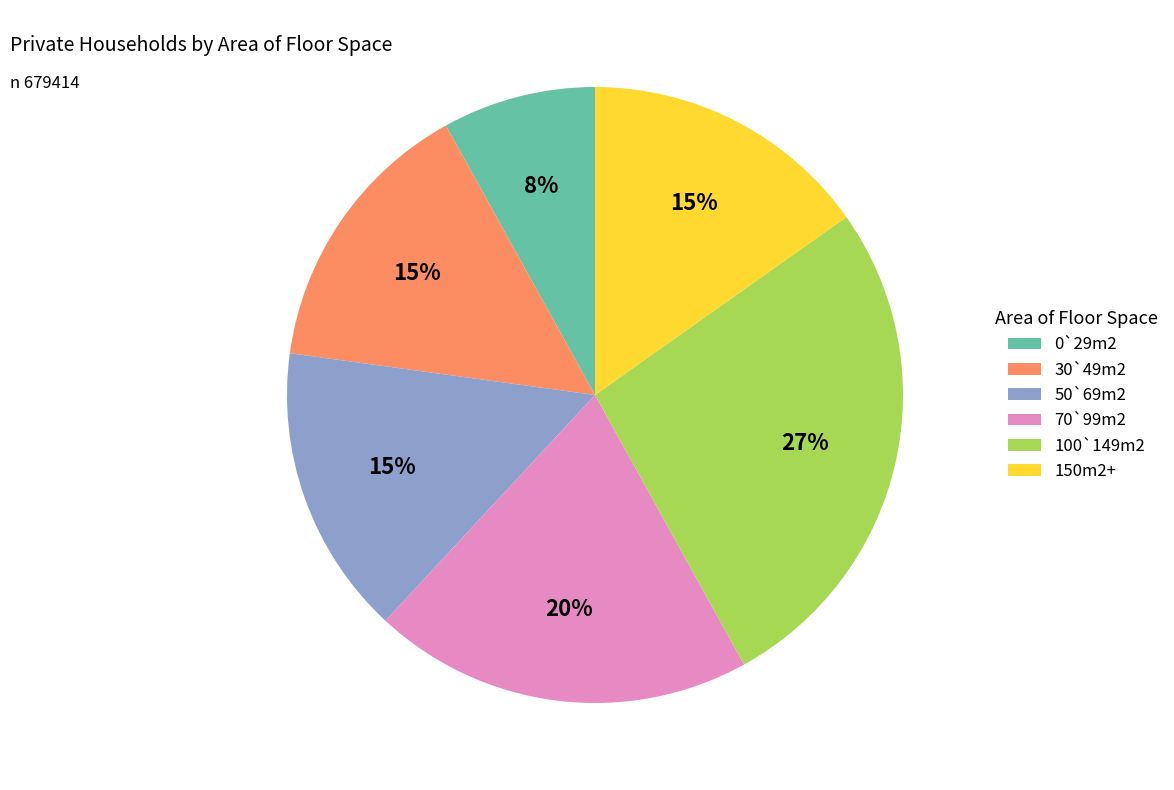

Which category has the biggest portion of the pie?

100`149m2